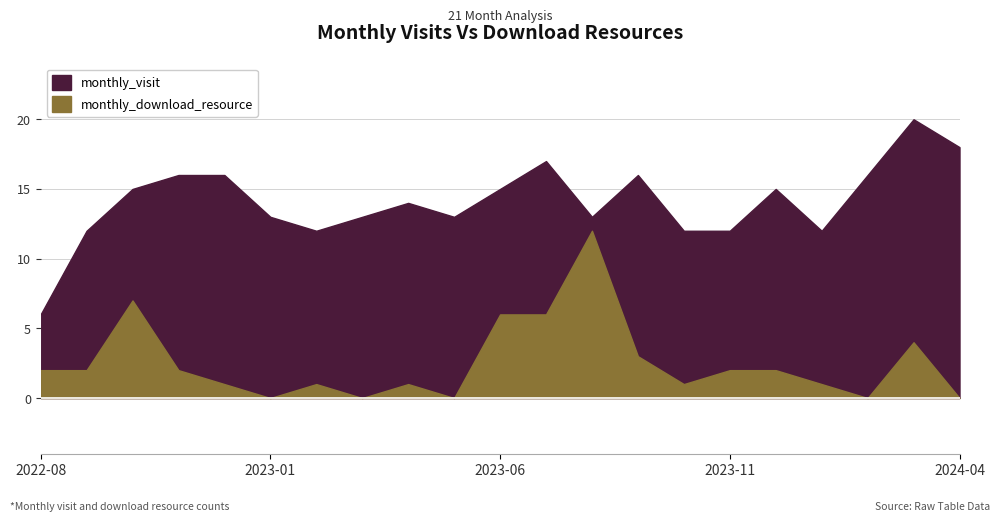

True or false: monthly_visit and monthly_download_resource cross at least once.

False